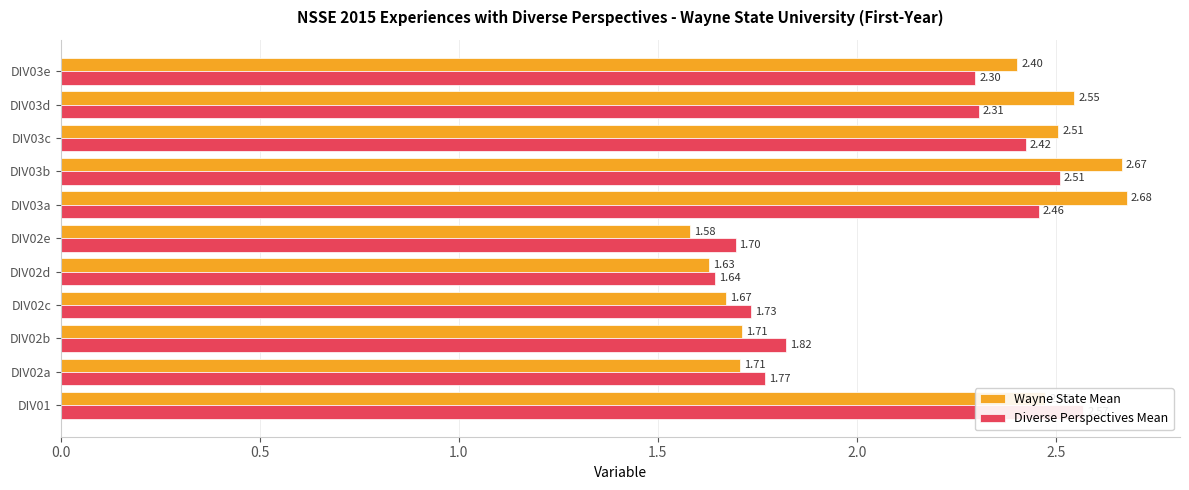

How many groups of bars are there?

11